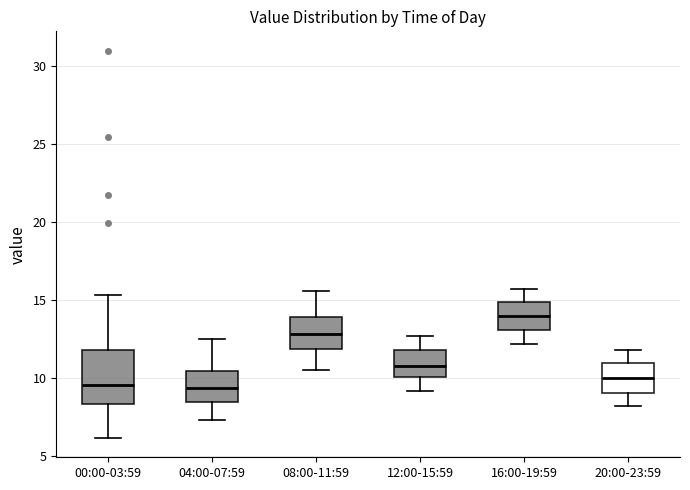

Comparing the boxes themselves (not the whiskers), which one is the tallest?

00:00-03:59